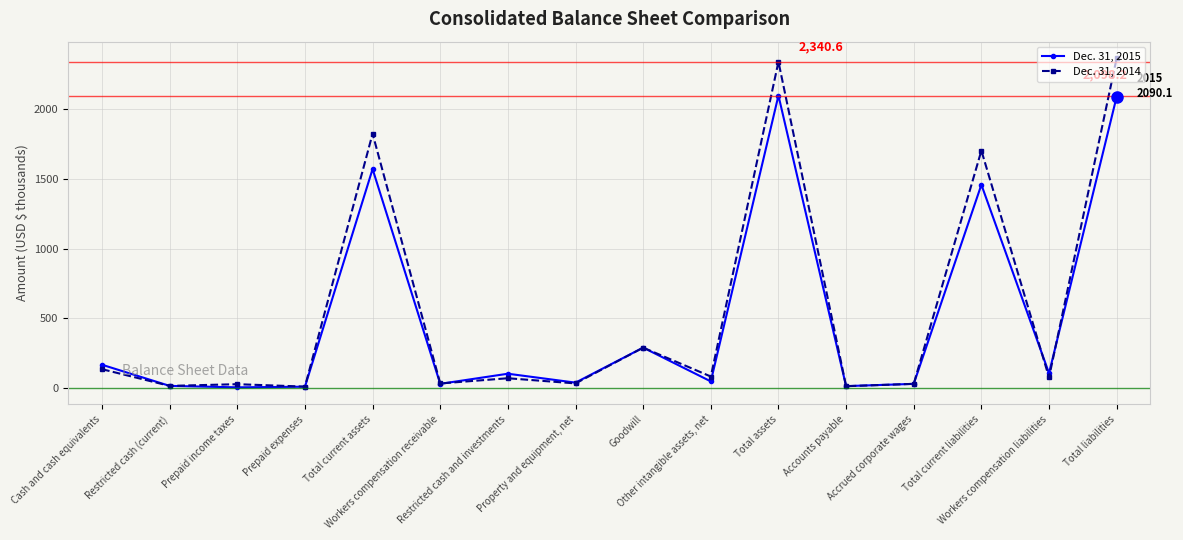

How many lines are shown in the chart?

2